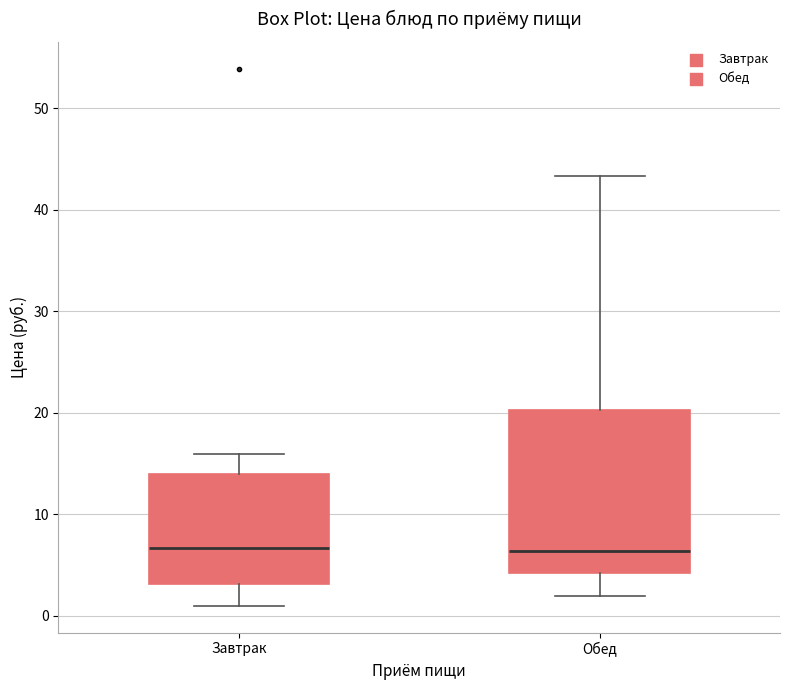

Where is the upper edge of the box for Завтрак on the y-axis? The values are not printed on the chart, so give them approximately, as read against the axis.

14